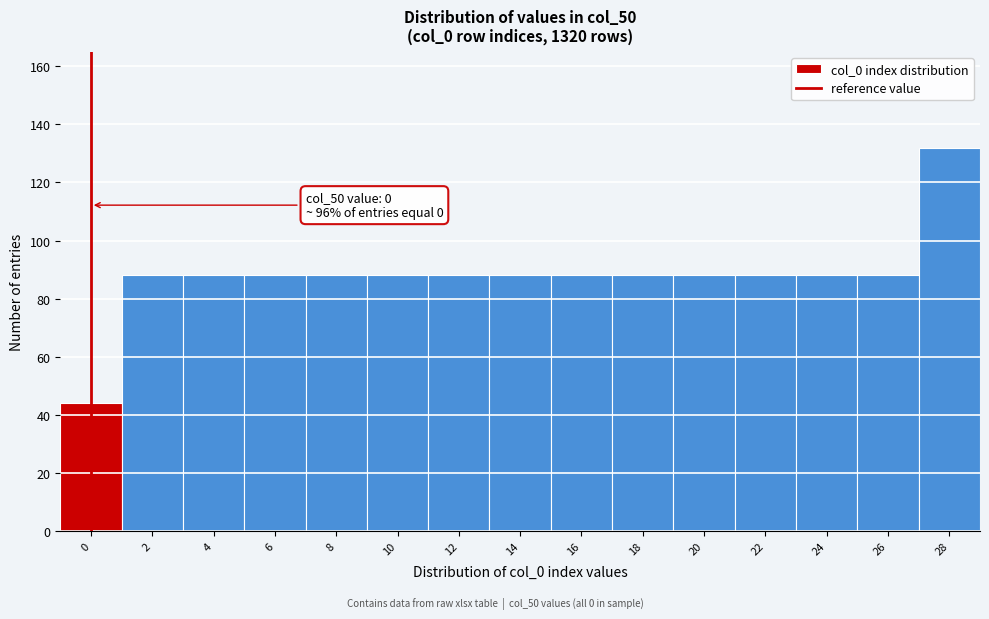

Reading left to right, extract all data points from this chart.

44	88	88	88	88	88	88	88	88	88	88	88	88	88	132